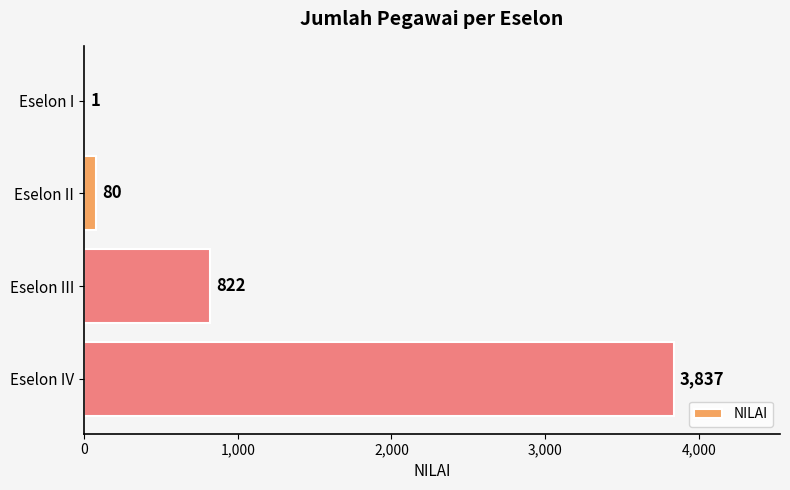

At which label is the value closest to 1919?

Eselon III